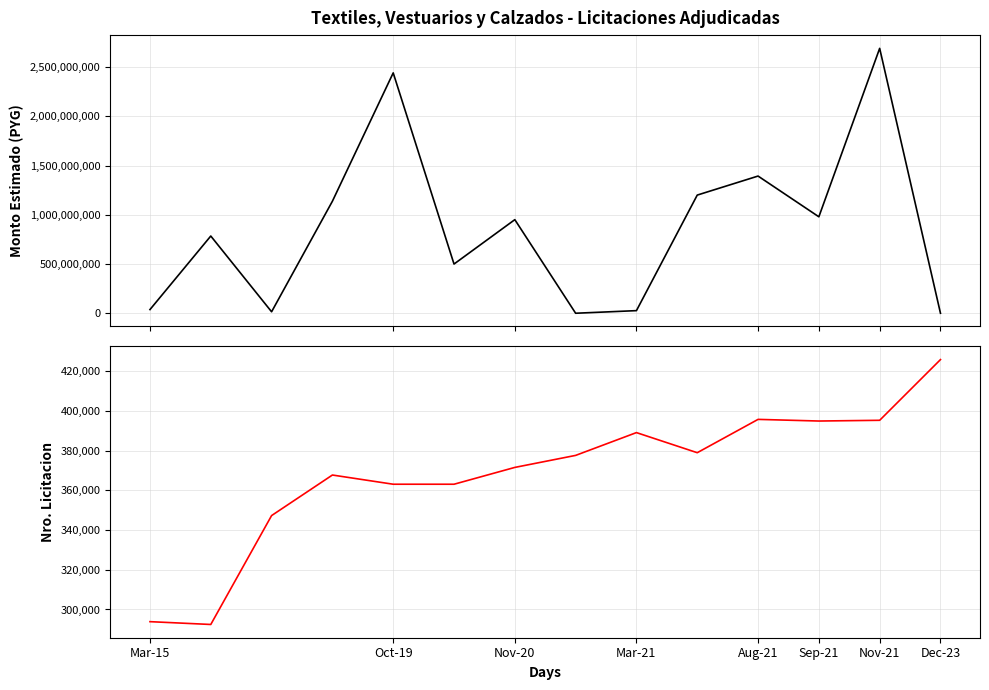

Between Nov-20 and Aug-21, which is larger?

Aug-21